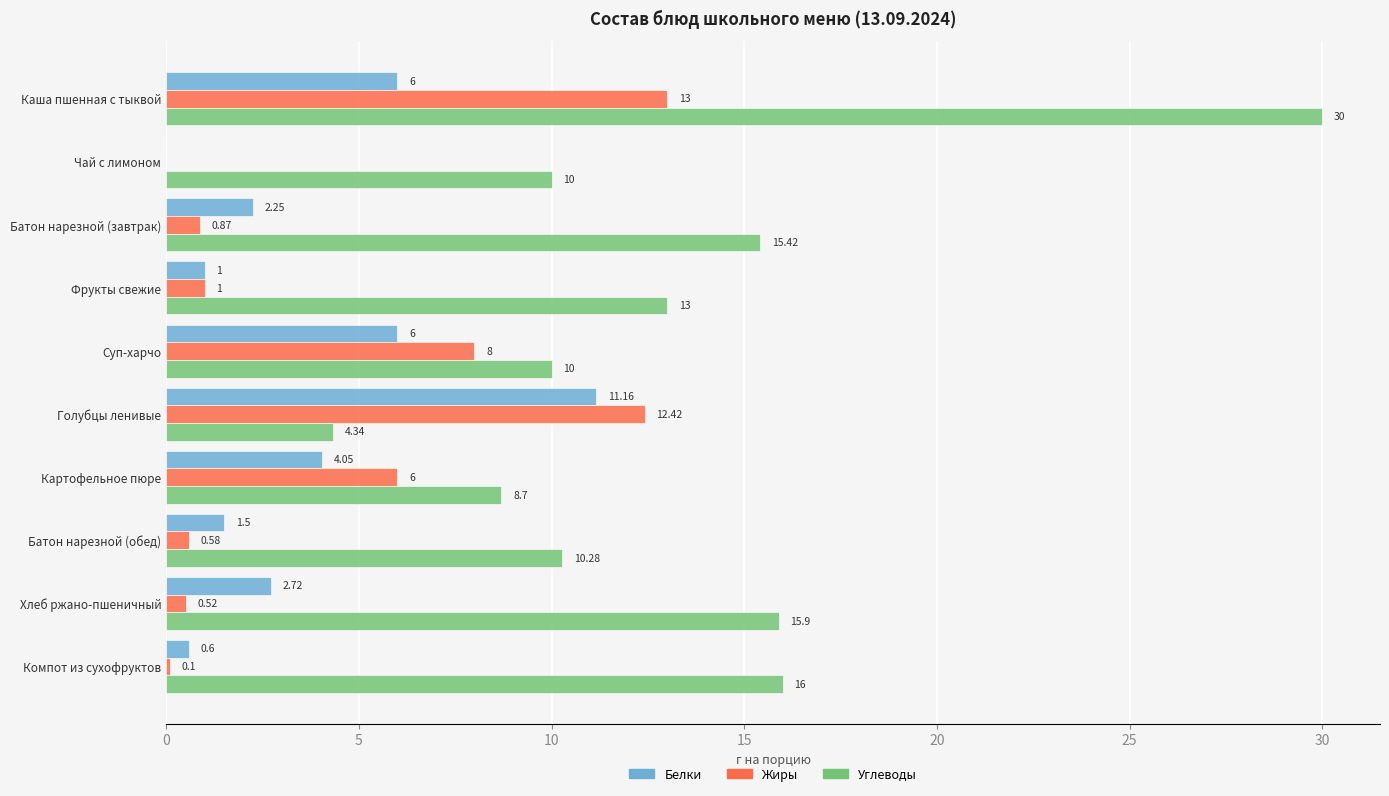

At which label is Жиры closest to 6?

Картофельное пюре